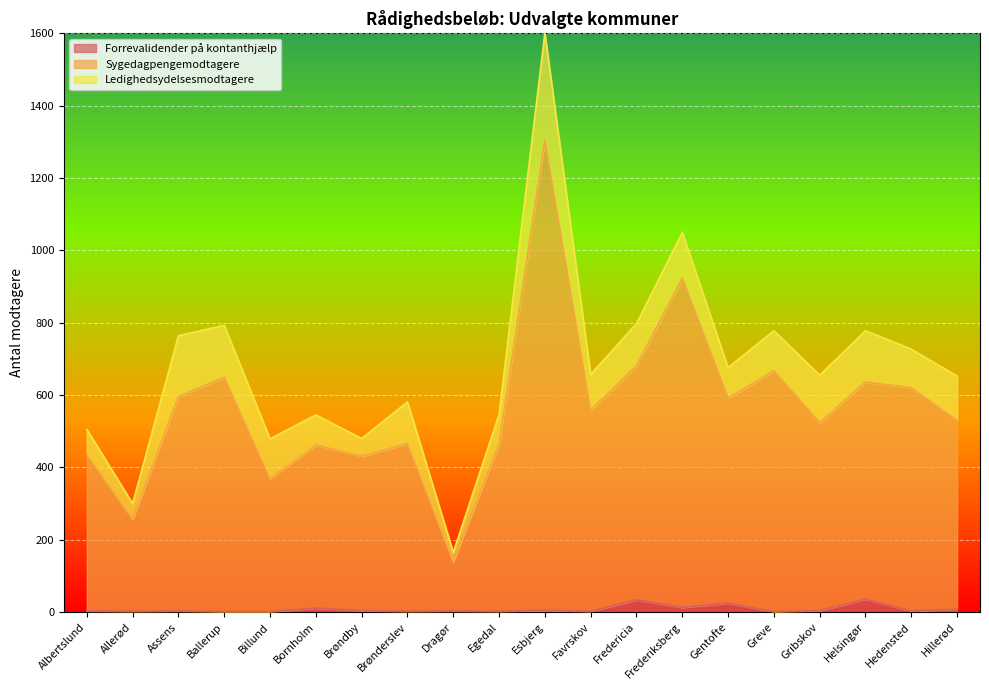

True or false: Forrevalidender på kontanthjælp and Sygedagpengemodtagere intersect in this chart.

False